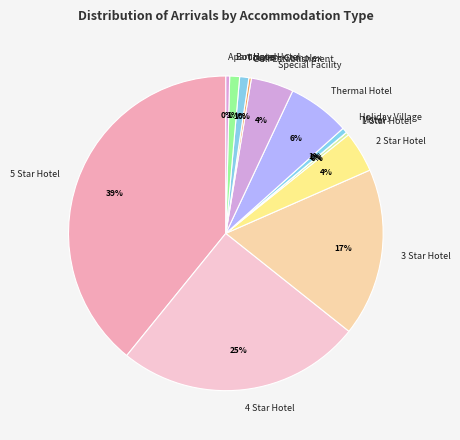

Which has a higher value, Boutique Hotel or Apart Hotel?

Boutique Hotel